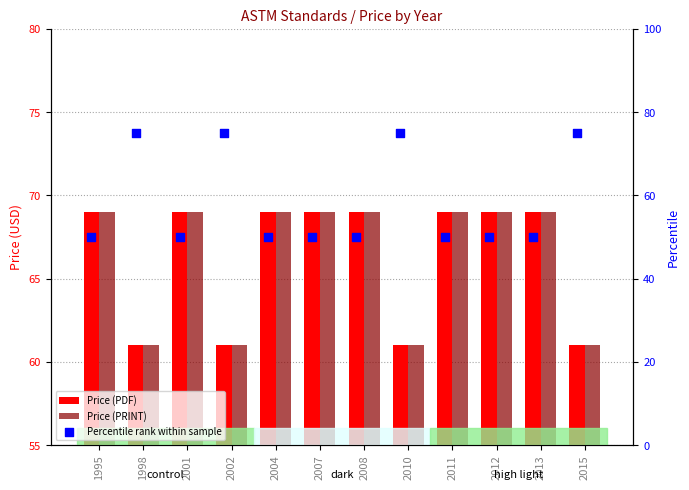

What are all the series names shown in the legend?

Price (PDF), Price (PRINT), Percentile rank within sample